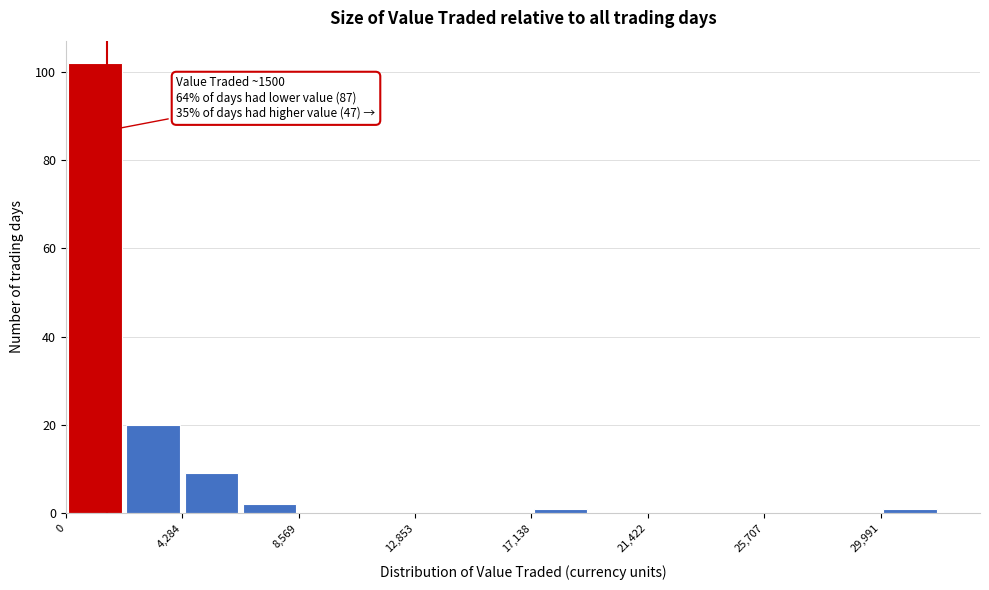

Over which range of the x-axis is the bar tallest?

0 to 2000